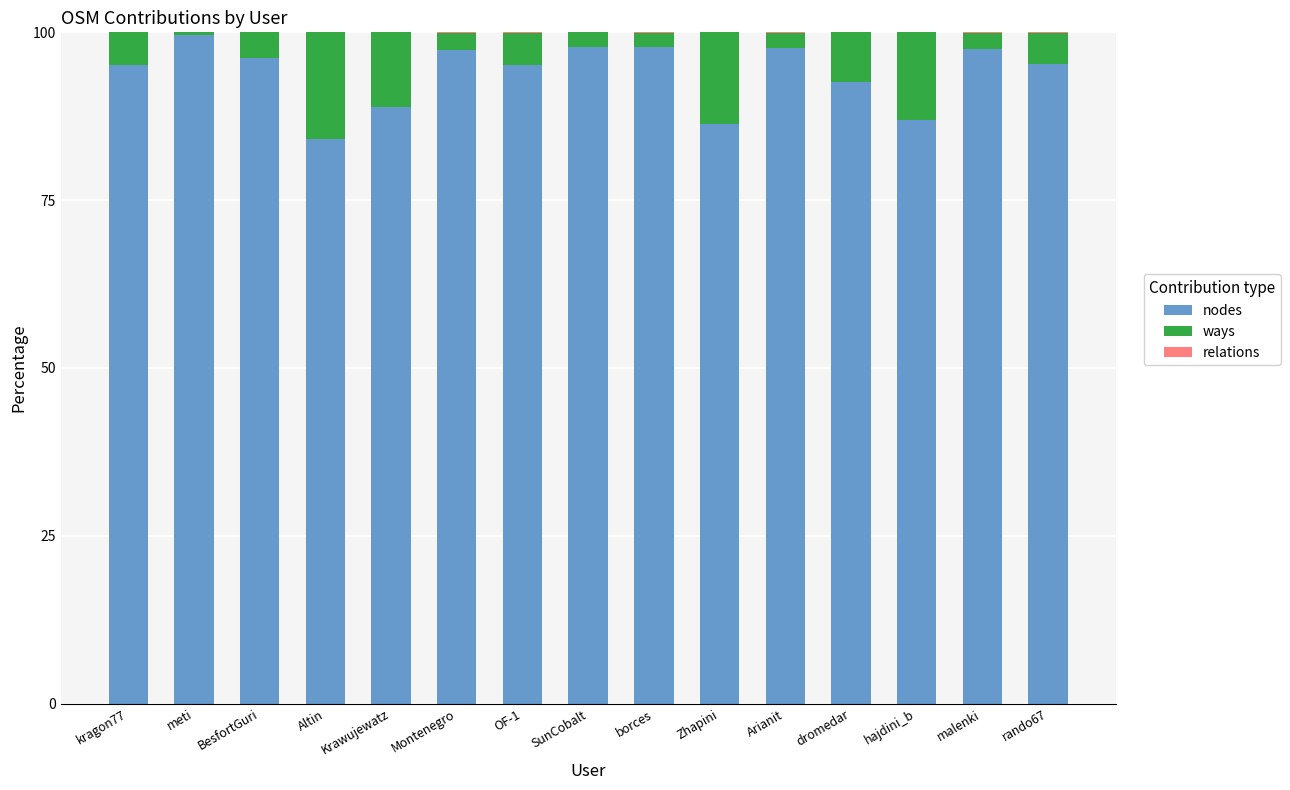

What is the total value across all series at Altin?

100.0